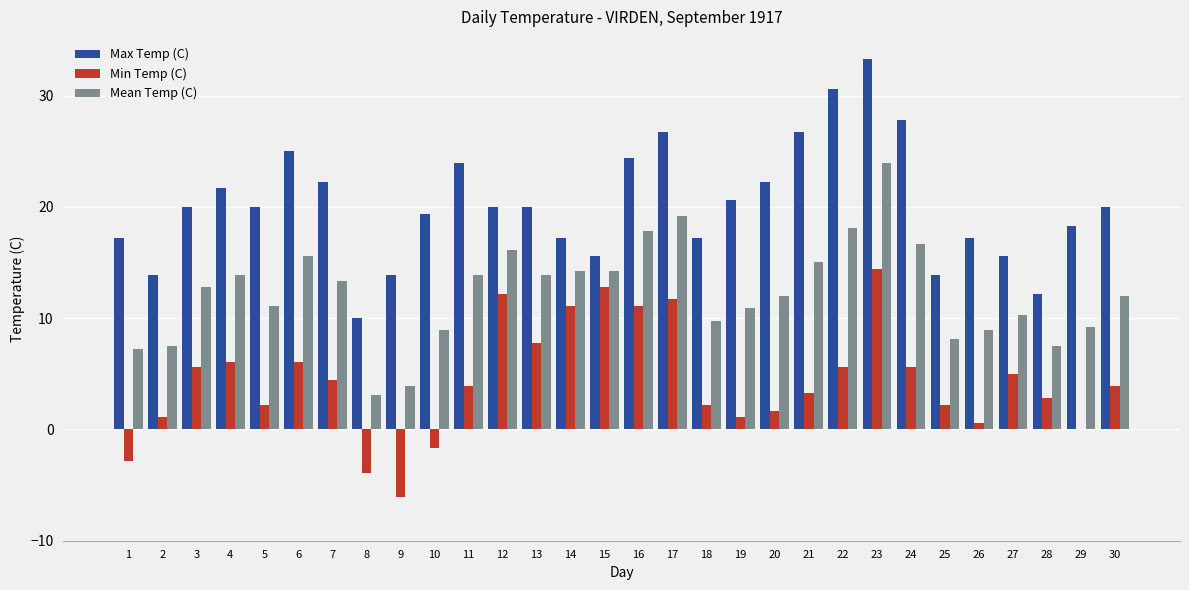

The Min Temp (C) series shows 5.2 at 21. True or false?

False